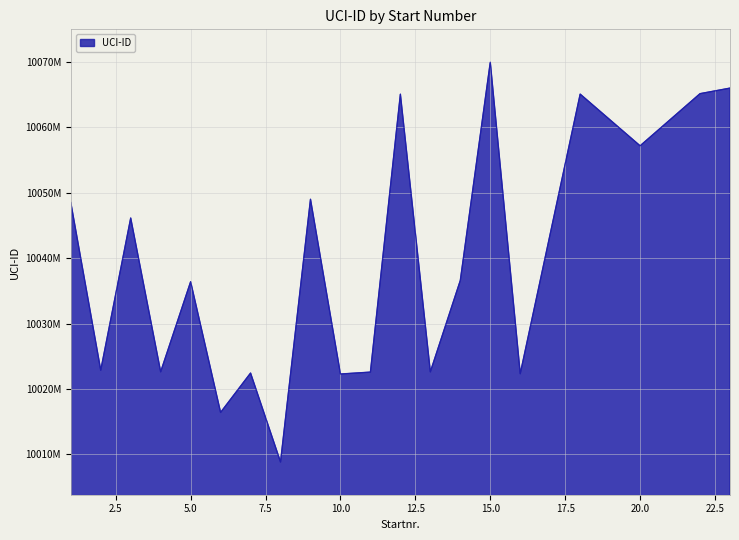

At which category does the data reach its first local valley?

2